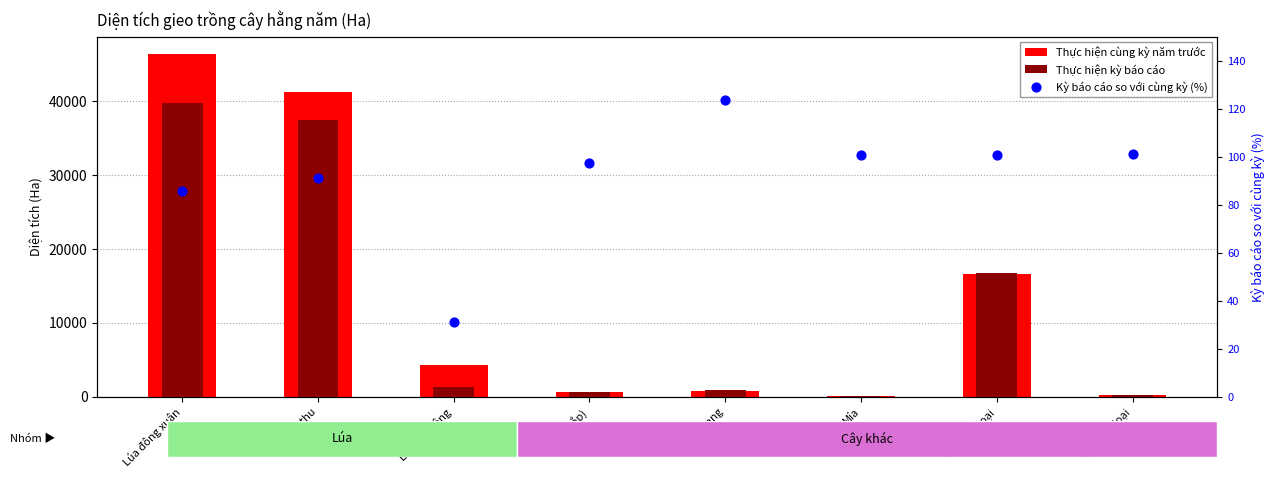

What is the total value across all series at Ngô (bắp)?

1410.5